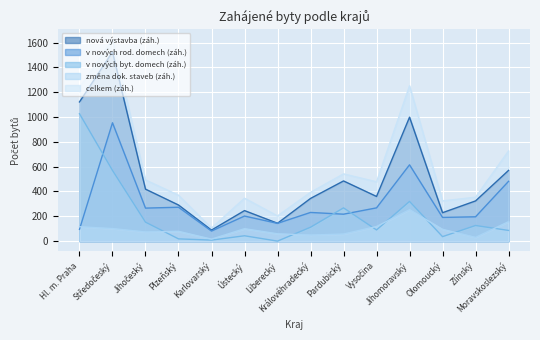

Which series changed the most between Liberecký and Olomoucký?

celkem (záh.)